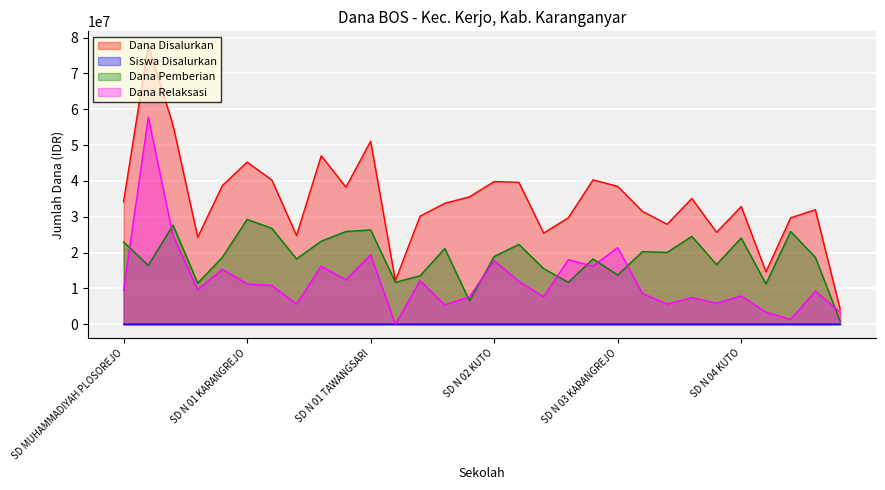

Where is the first local minimum for Siswa Disalurkan?

SD N 01 GANTEN